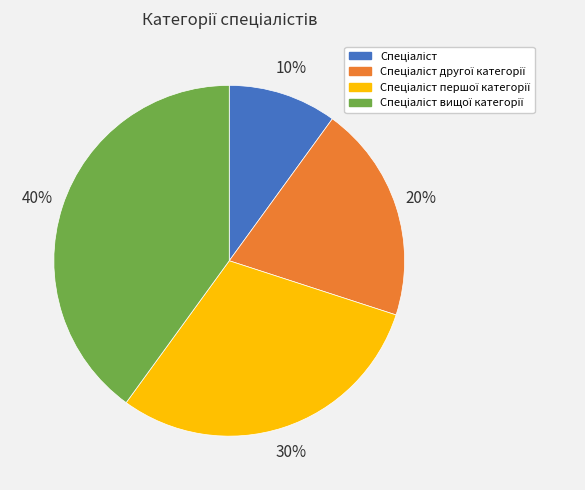

To the nearest percent, what is the average slice percentage?

25%